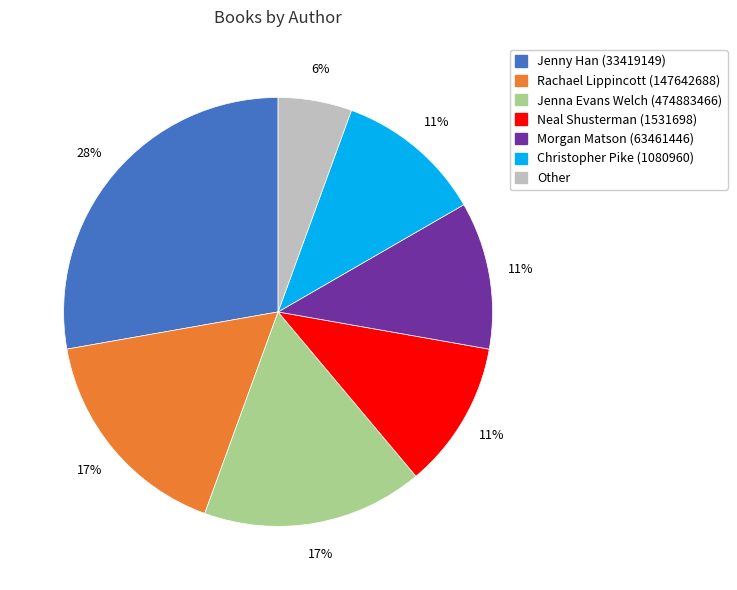

Does Other account for over 50% of the chart?

No